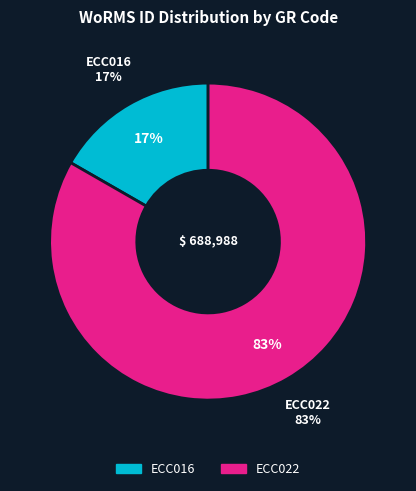

To the nearest percent, what is the combined percentage of ECC016 and ECC022?

100%